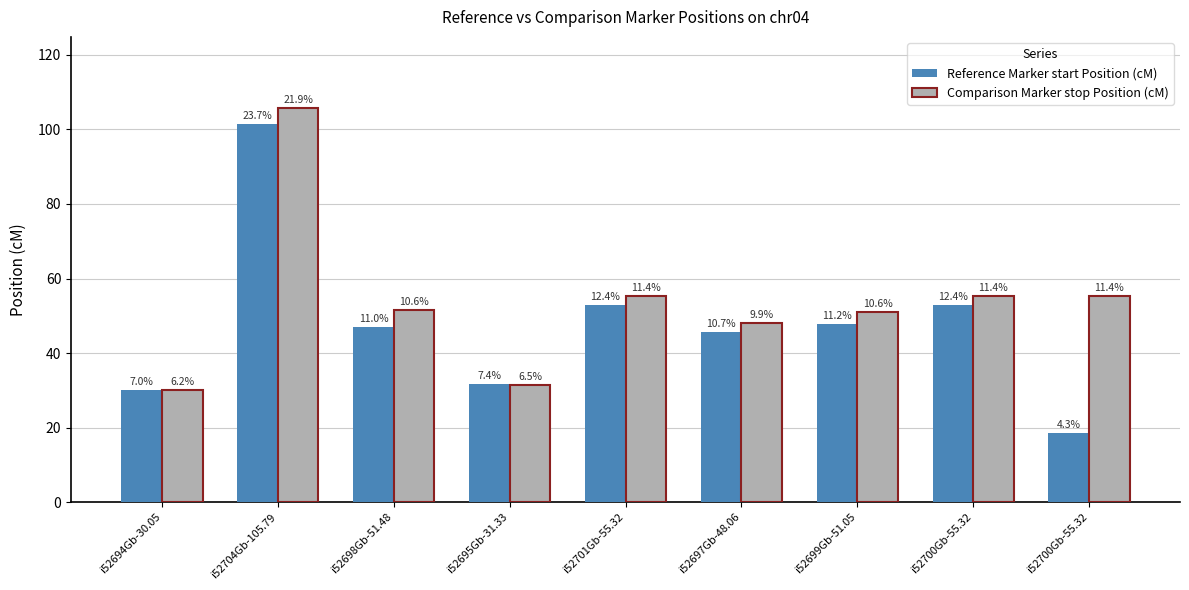

Does the chart contain stacked bars?

No